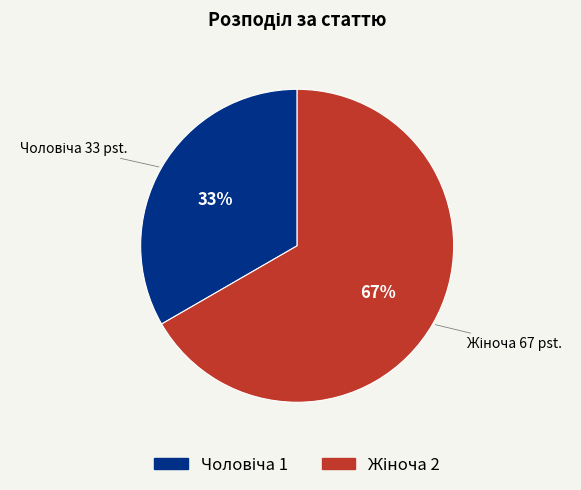

To the nearest percent, what is the average slice percentage?

50%